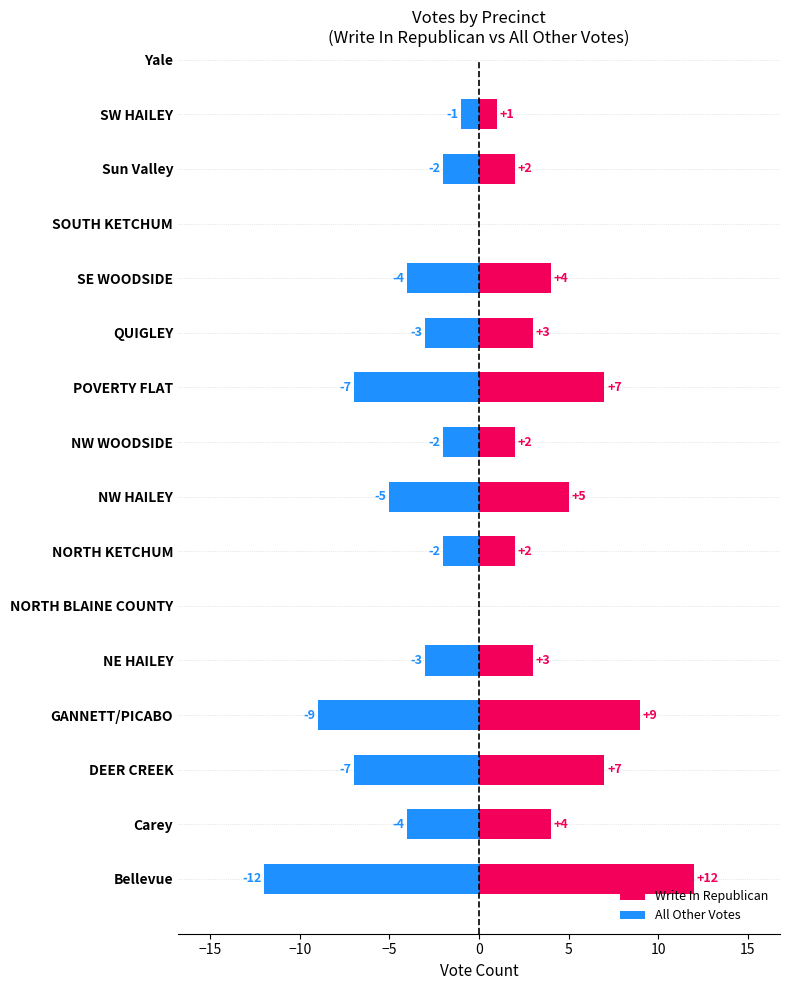

Is the value of Write In Republican at NE HAILEY greater than the value of All Other Votes at QUIGLEY?

No